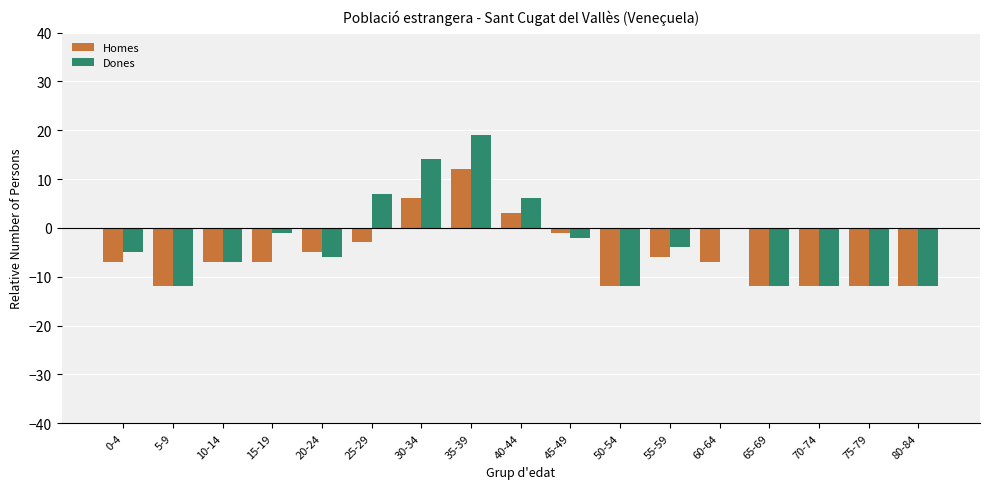

What is the maximum value for Homes?

12.0